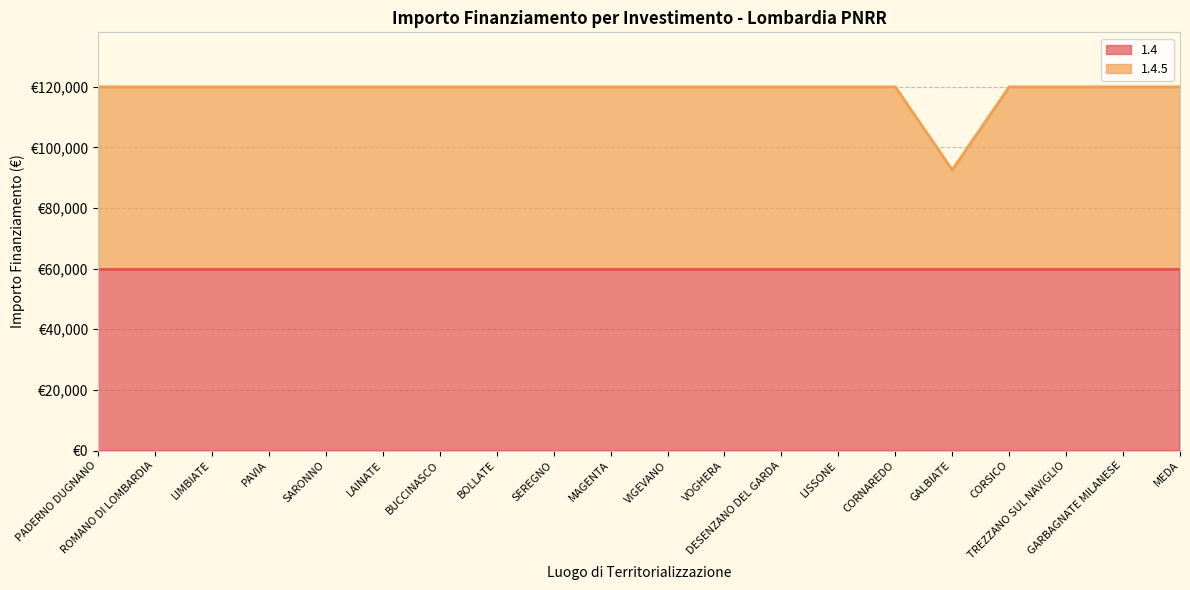

How many points are lower than both their immediate neighbors (excluding endpoints)?

1